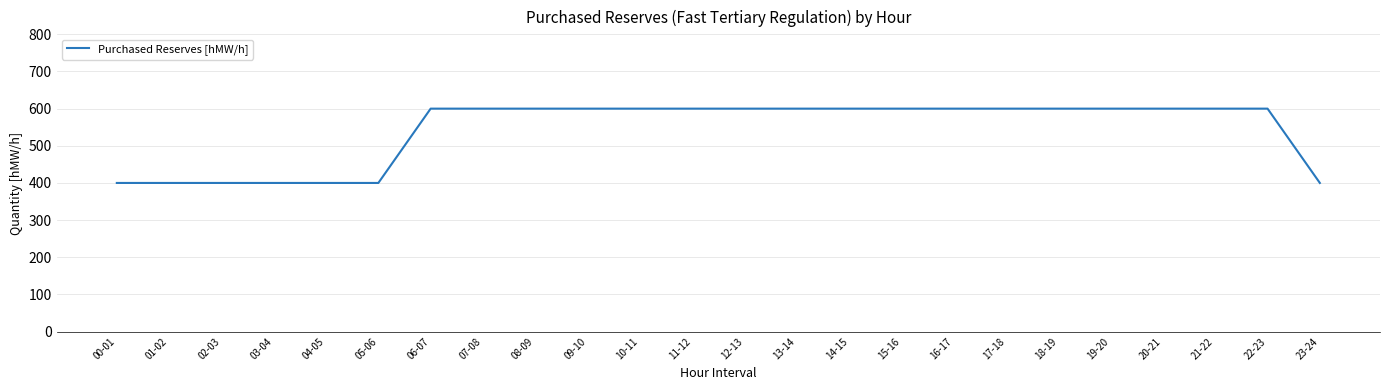

What is the change in value from 05-06 to 08-09?

+200